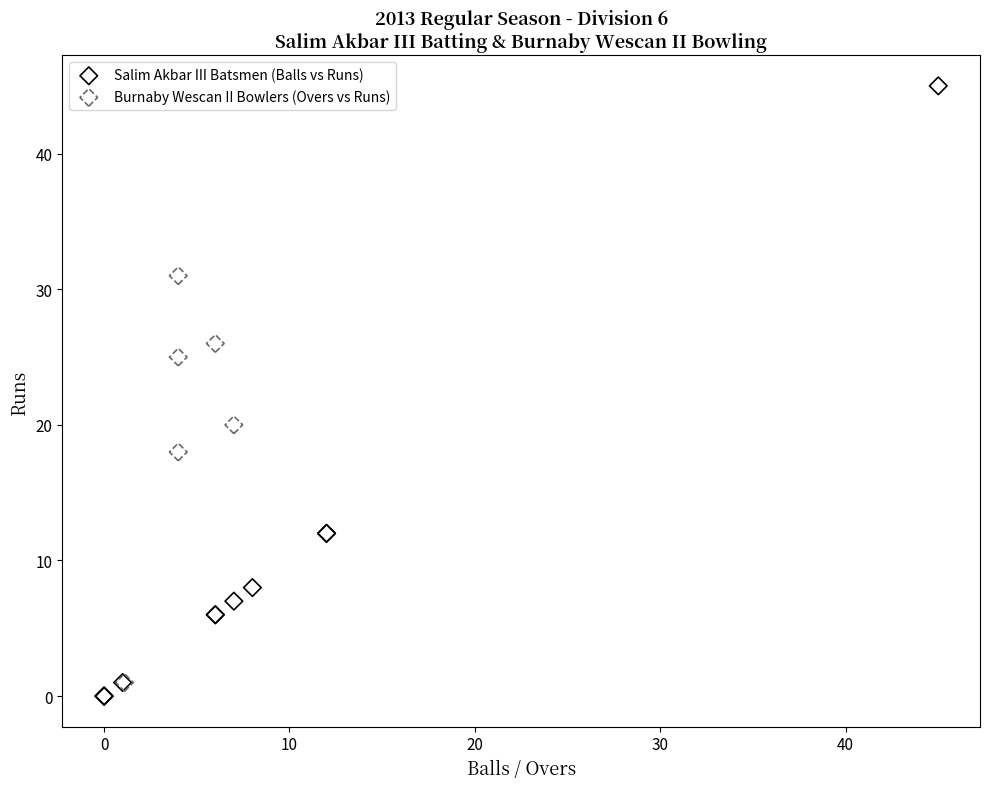

Which series has the largest Y range (max minus min)?

Salim Akbar III Batsmen (Balls vs Runs)